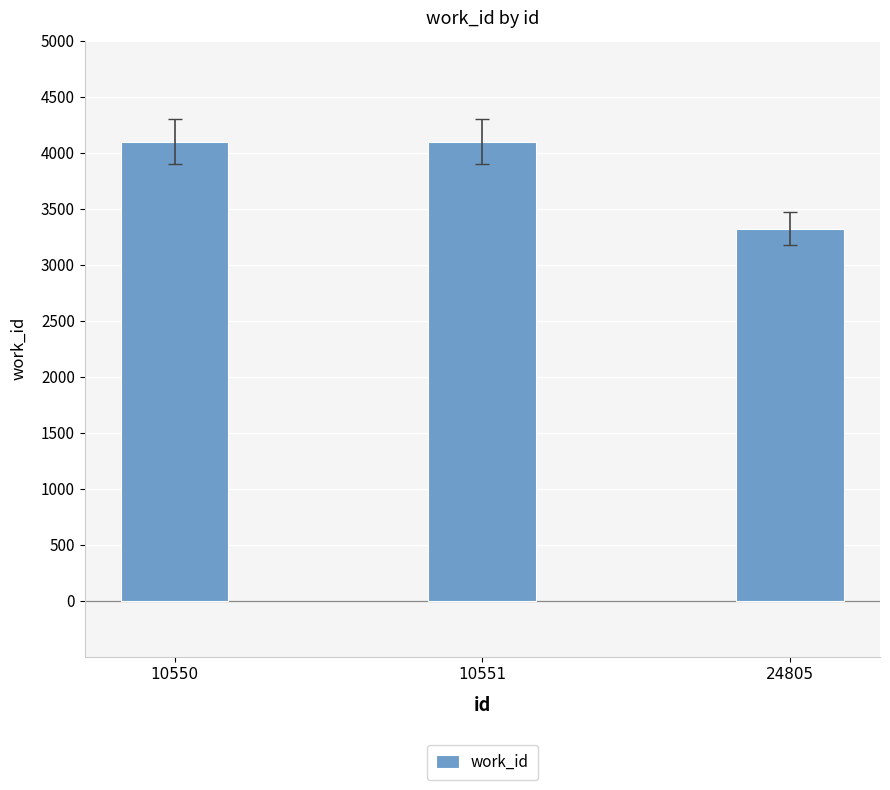

Approximately how many times larger is the value at 10550 compared to 10551?

1.0